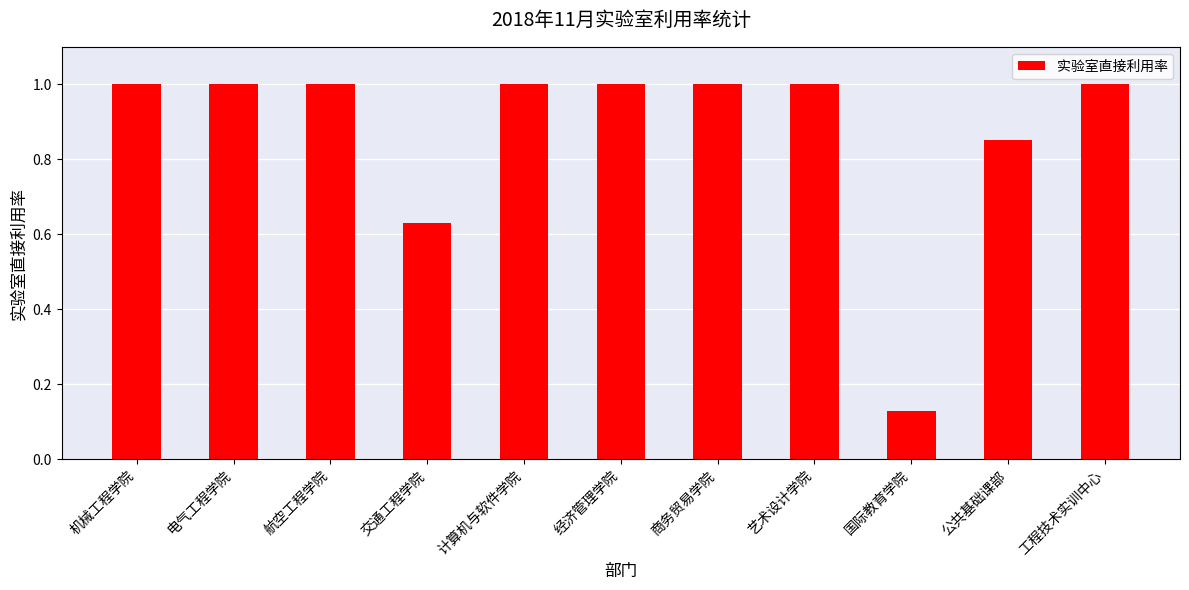

Between 公共基础课部 and 经济管理学院, which is larger?

经济管理学院